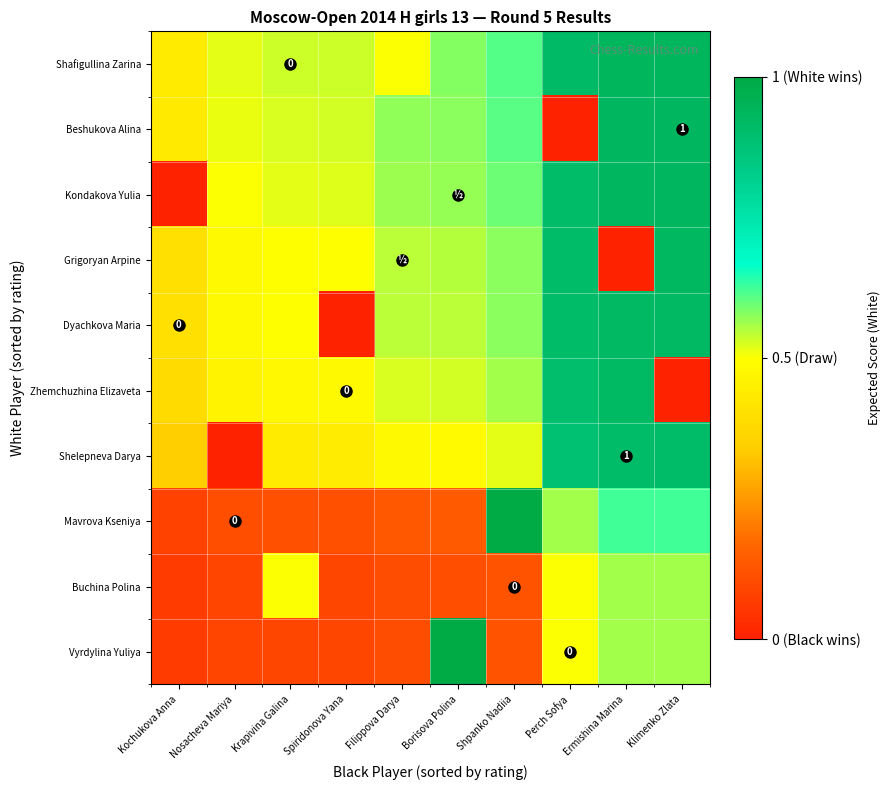

Is it true that Buchina Polina equals 0.1 at Shpanko Nadiia?

True